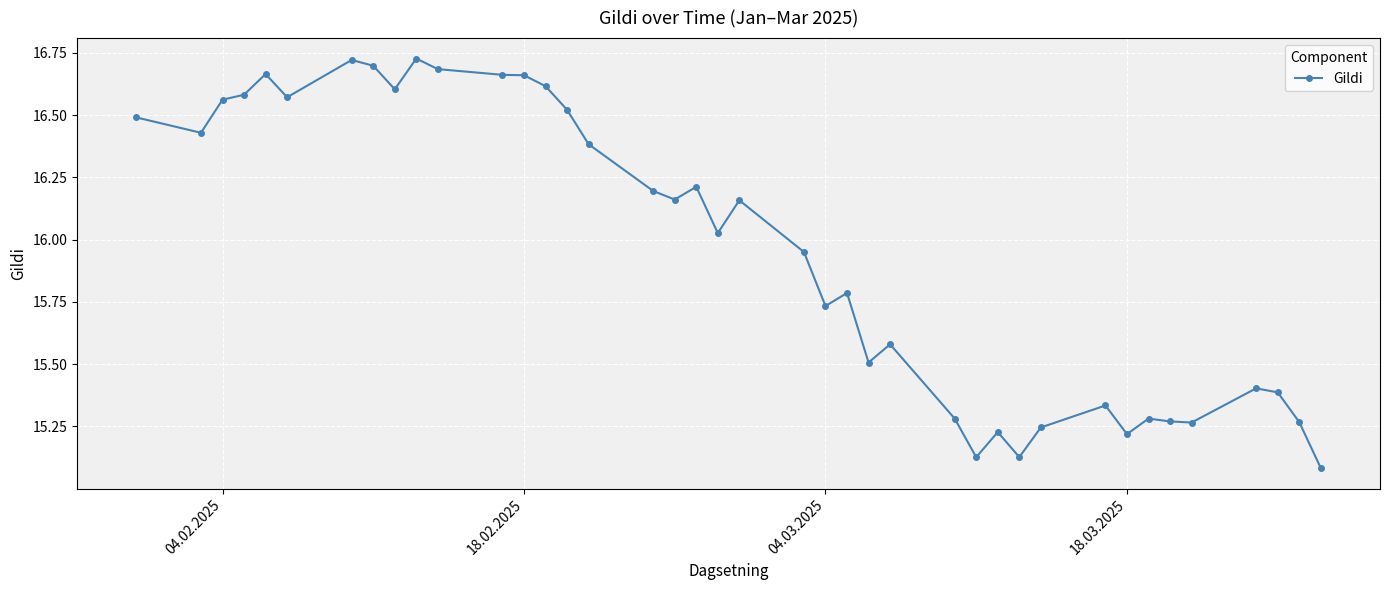

How many values exceed 16?

21